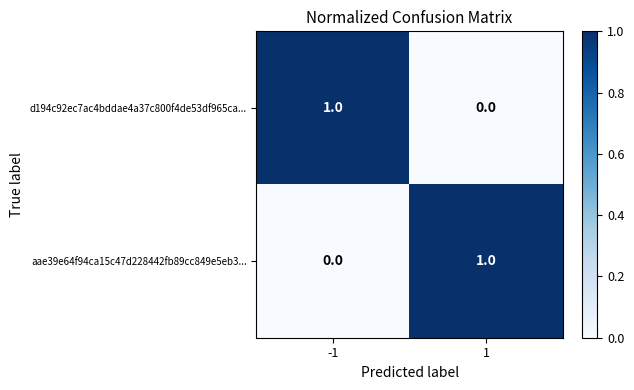

The value of aae39e64f94ca15c47d228442fb89cc849e5eb3... at 1 is 2. True or false?

False